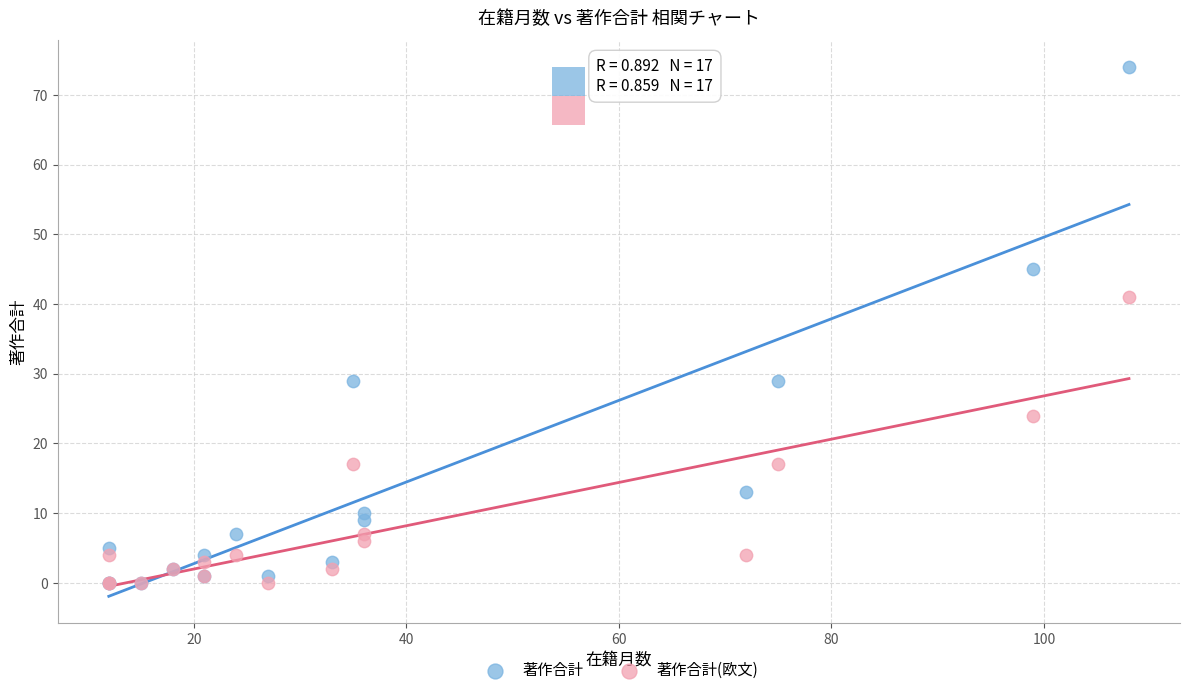

What are all the series names shown in the legend?

著作合計, 著作合計(欧文)